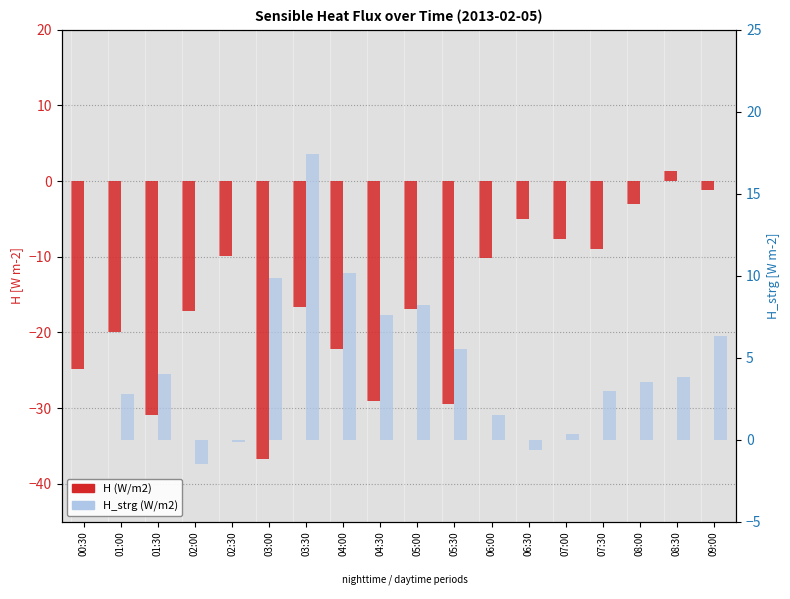

Reading left to right, what are all the values shown in this chart?

H (W/m2): -24.9	-19.9	-31.0	-17.1	-9.8	-36.7	-16.6	-22.1	-29.0	-16.9	-29.4	-10.1	-5.0	-7.6	-9.0	-3.0	1.3	-1.2
H_strg (W/m2): 0.0	2.8	4.0	-1.5	-0.1	9.9	17.4	10.1	7.6	8.2	5.5	1.5	-0.6	0.3	3.0	3.5	3.8	6.3